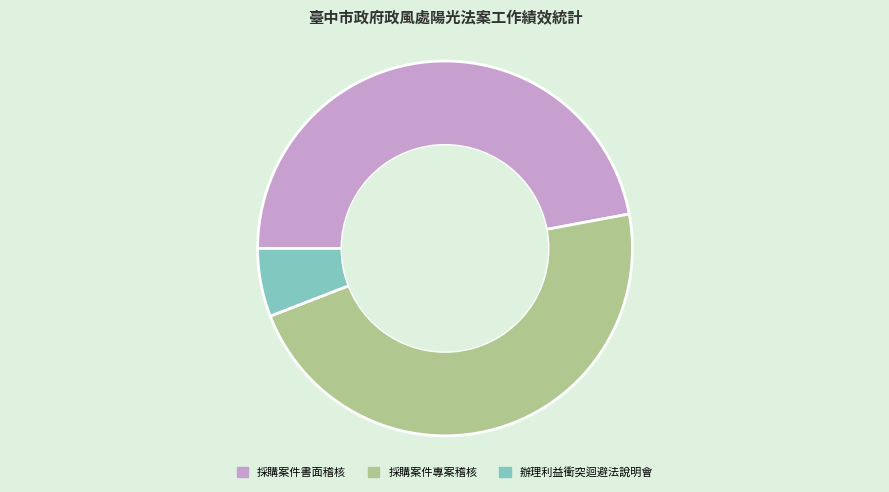

What is the smallest slice in the pie chart?

辦理利益衝突迴避法說明會